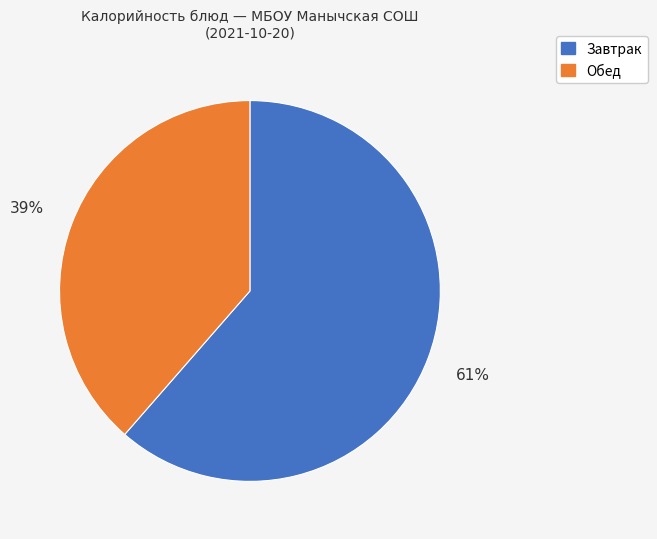

To the nearest percent, what is the average slice percentage?

50%